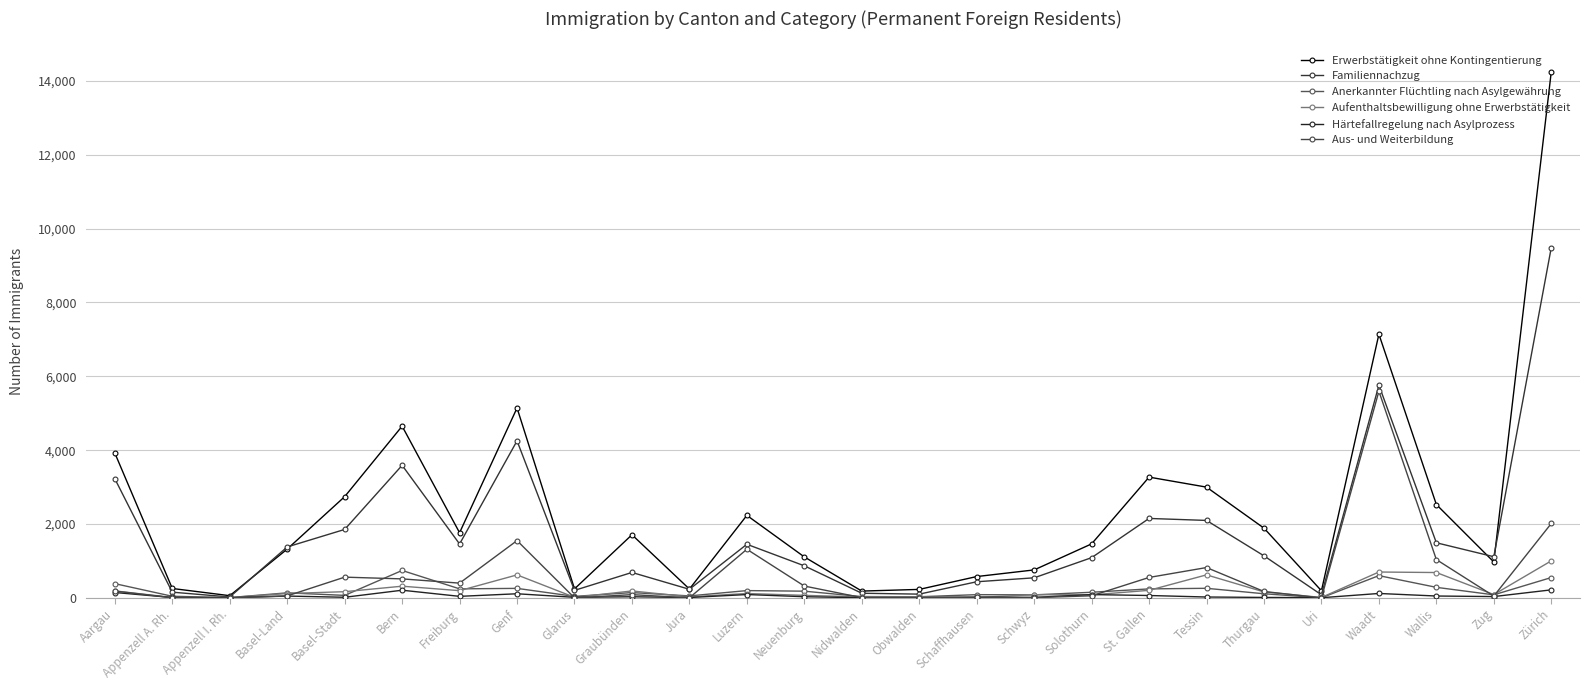

What is the label of the 5th point from the right?

Uri